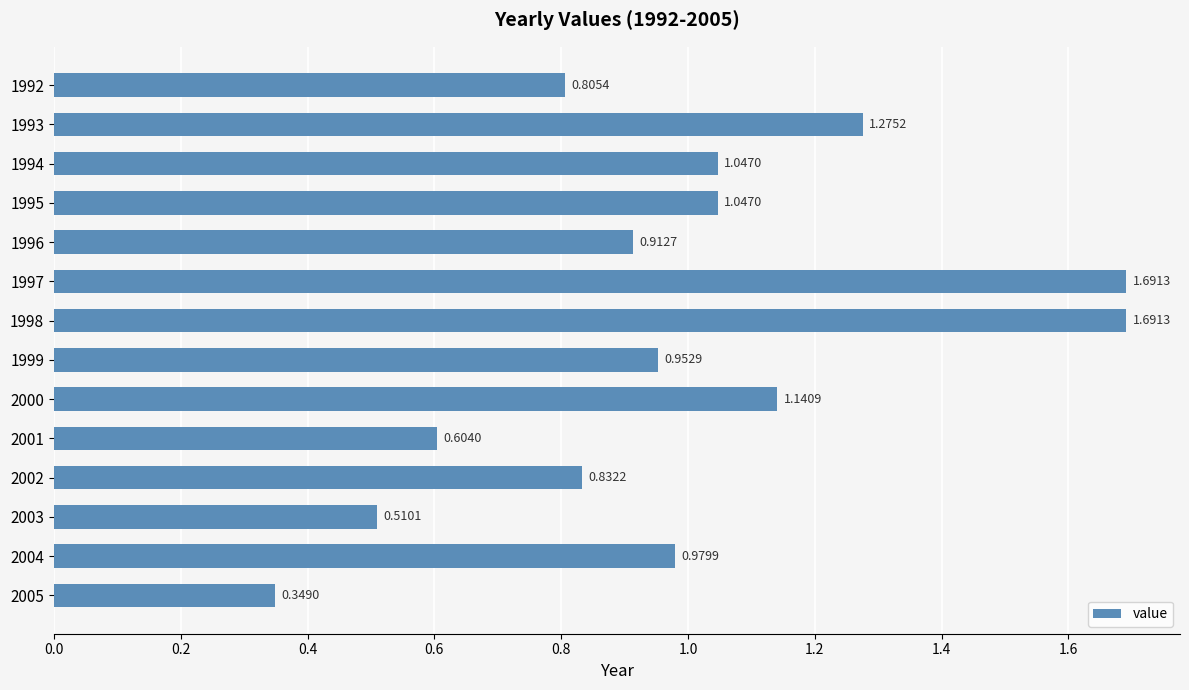

Does the chart contain any negative values?

No